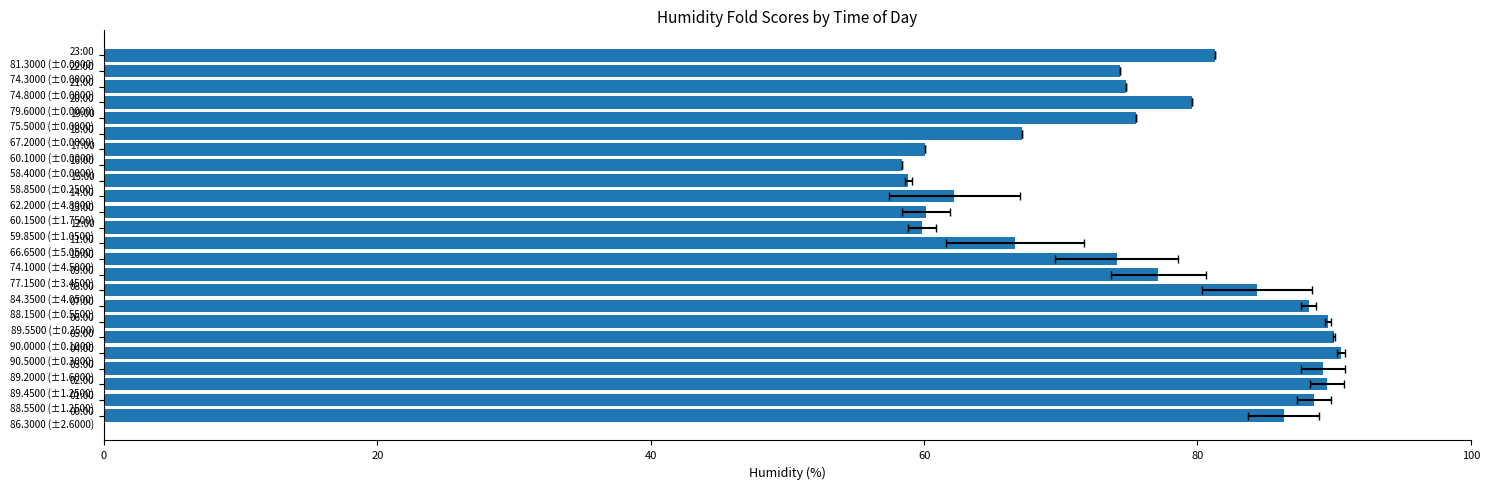

Reading left to right, list all the values displayed in this chart.

86.3	88.5	89.5	89.2	90.5	90.0	89.5	88.2	84.3	77.2	74.1	66.7	59.8	60.1	62.2	58.9	58.4	60.1	67.2	75.5	79.6	74.8	74.3	81.3